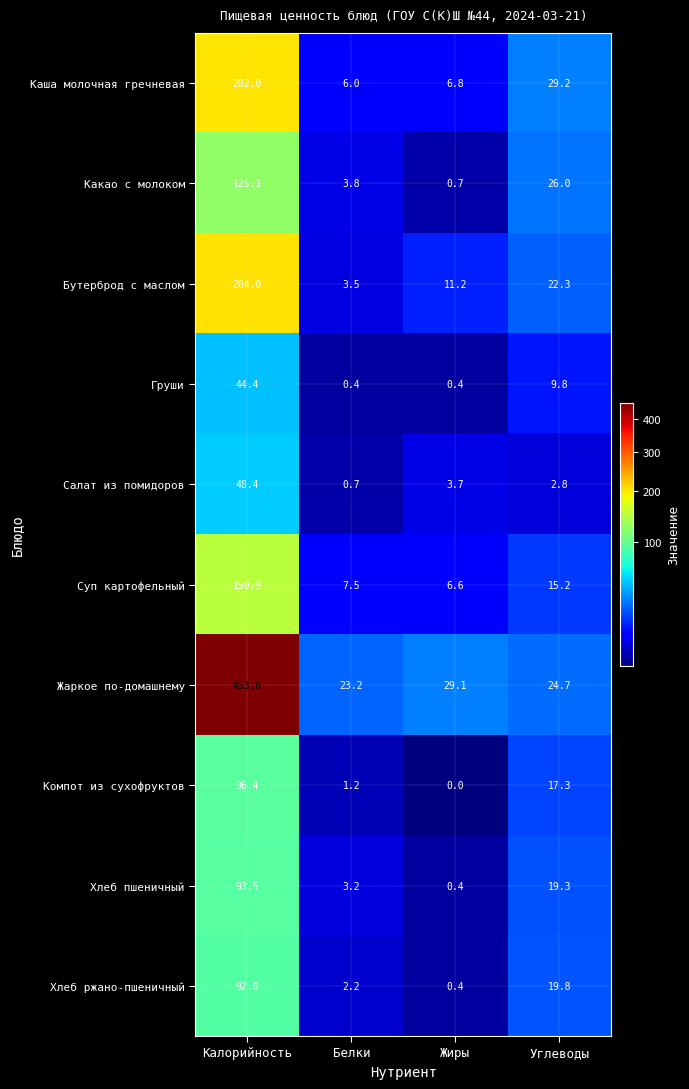

What is the difference between the maximum and second lowest values in the Бутерброд с маслом series?

192.8